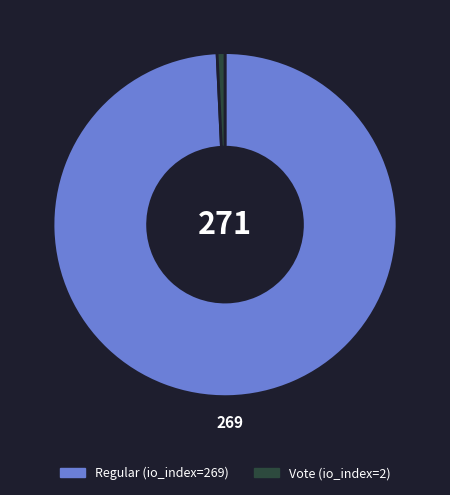

How many slices are in this pie chart?

2